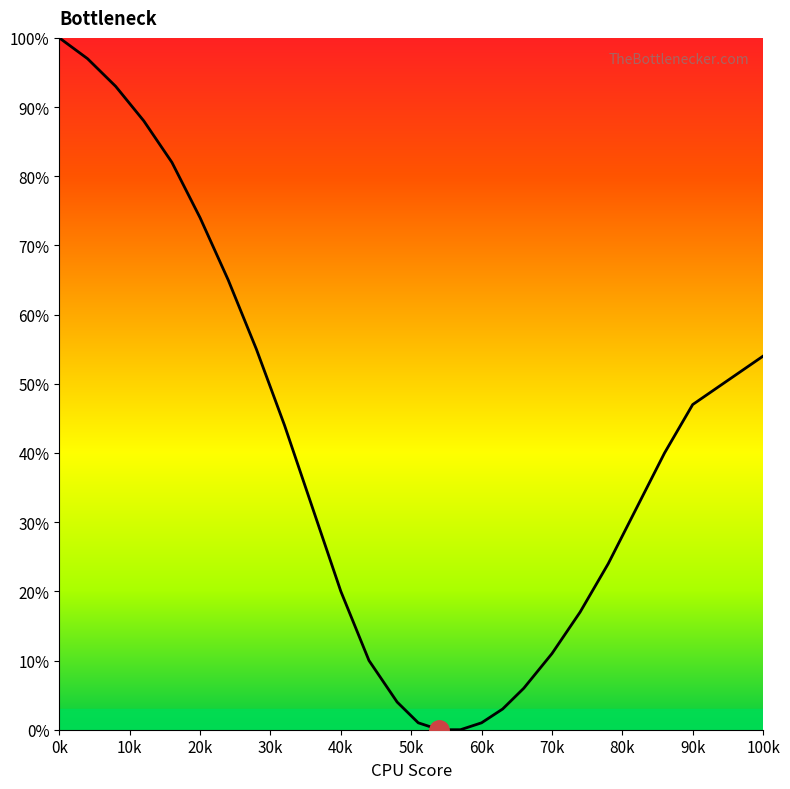

How many categories are shown in the chart?

26